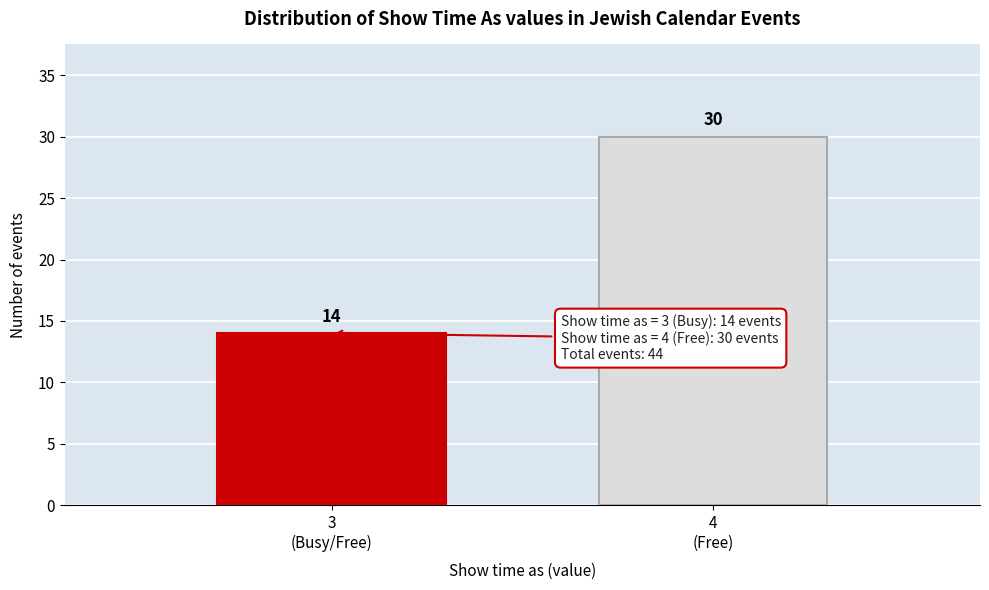

Reading left to right, extract all data points from this chart.

14	30